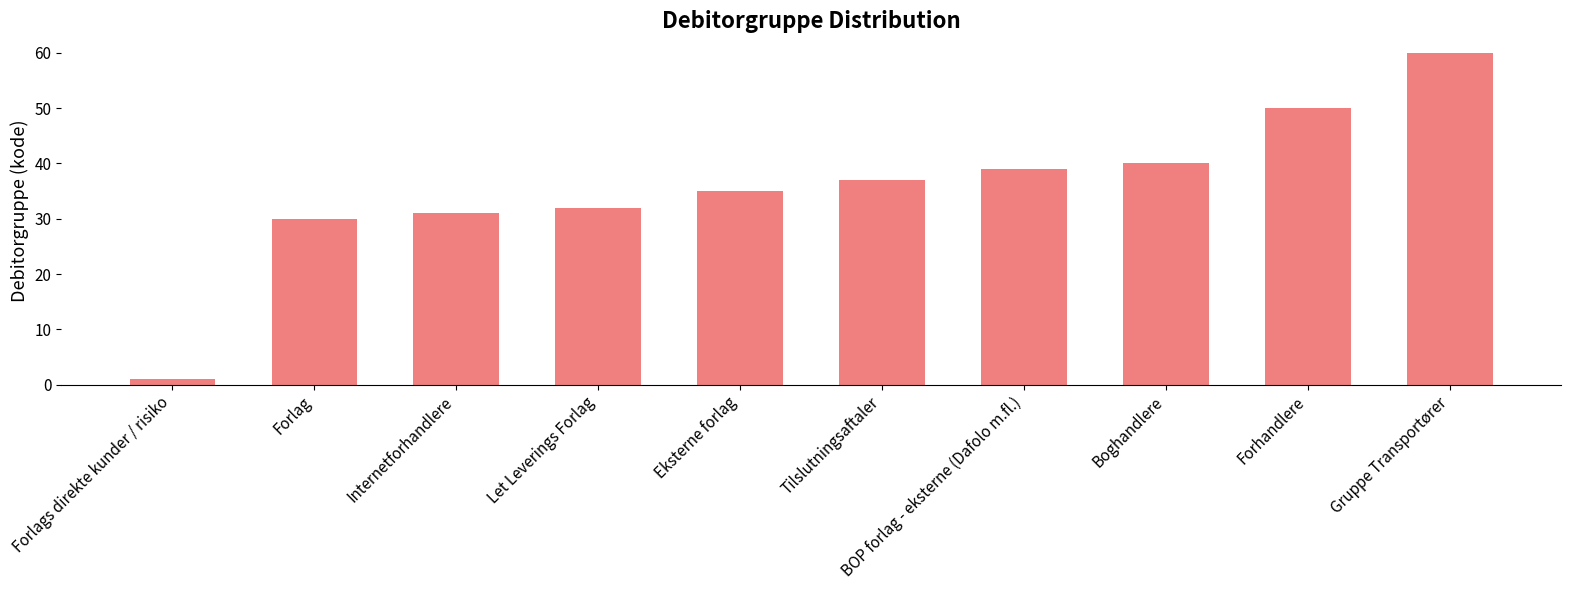

Which label corresponds to the largest value in the chart?

Gruppe Transportører